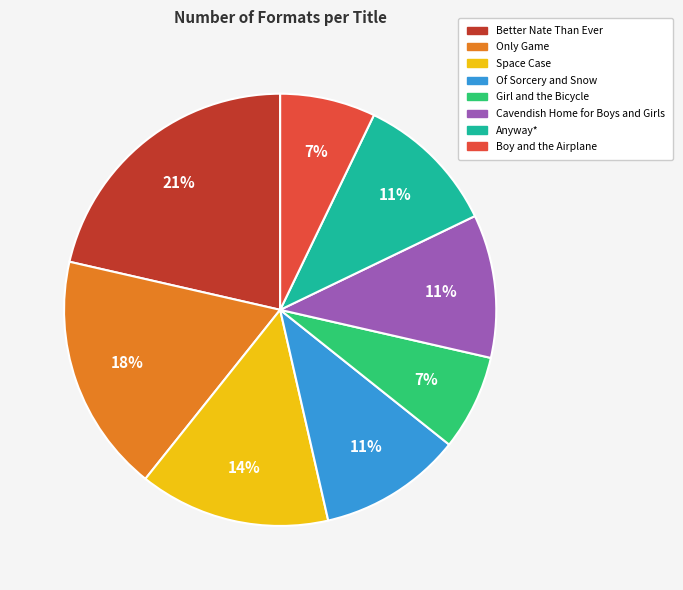

Does Boy and the Airplane account for over 50% of the chart?

No